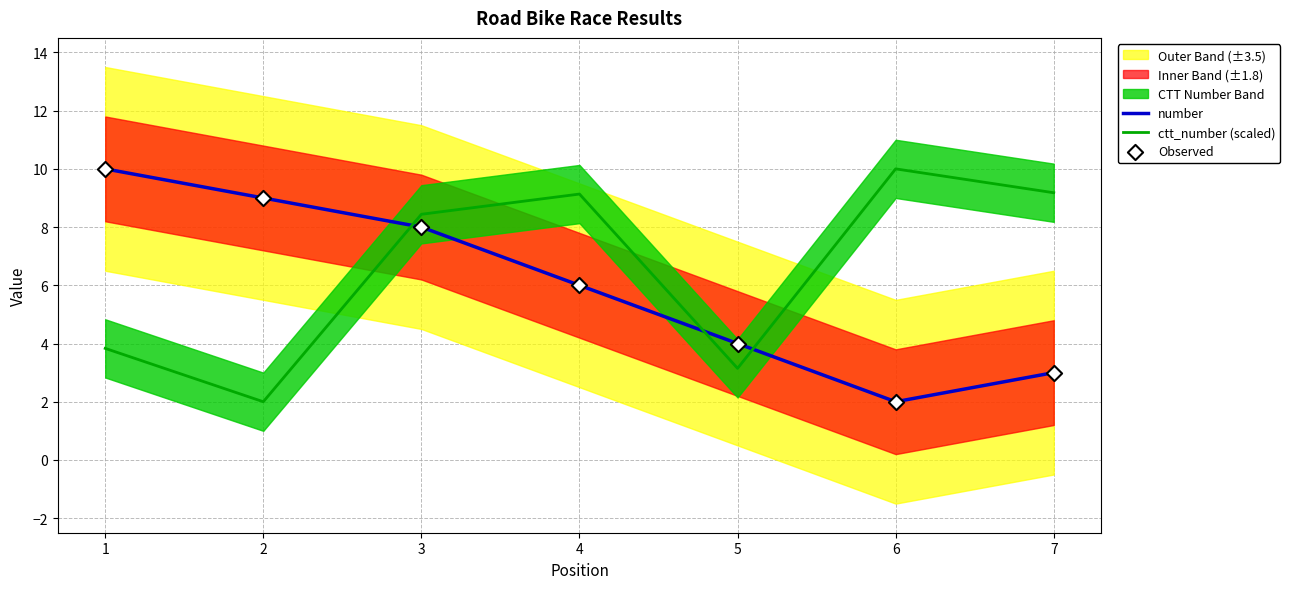

Which series has the largest total across all categories?

ctt_number (scaled)